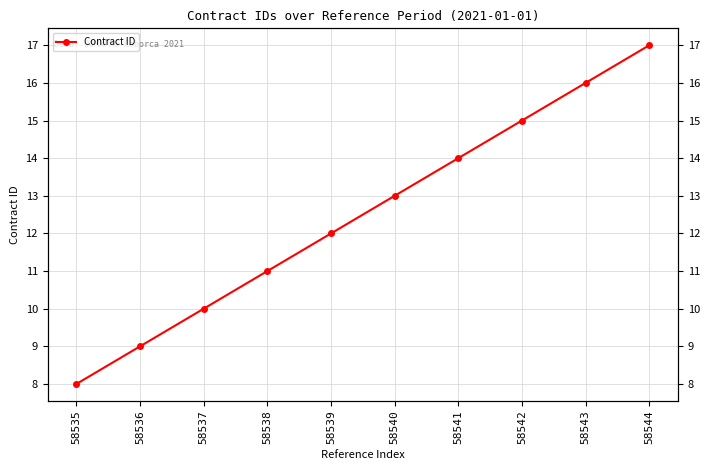

What is the average value?

12